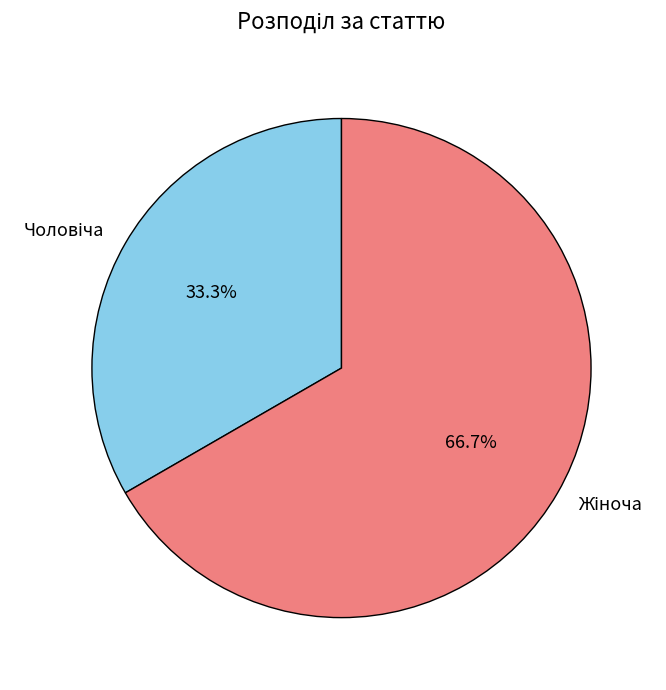

Is there any slice that represents more than half of the pie?

Yes